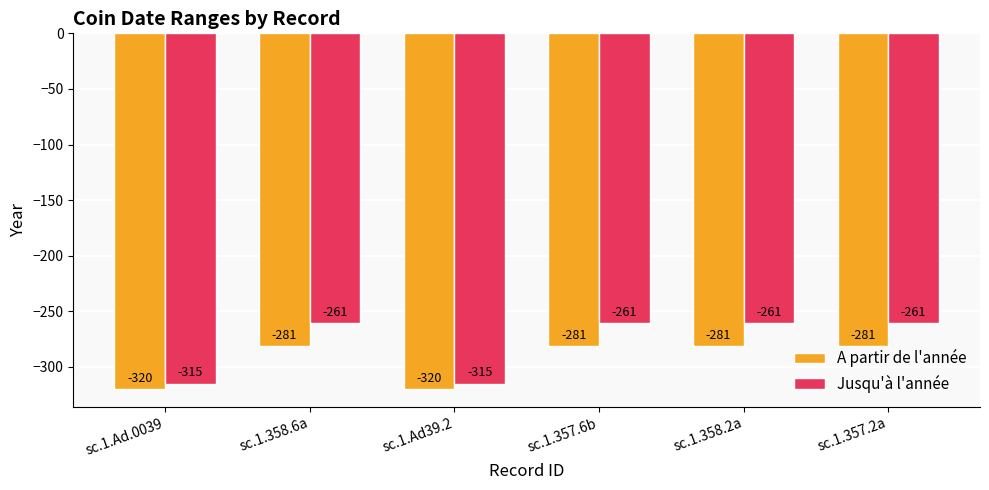

Which series has the largest range (max minus min)?

Jusqu'à l'année